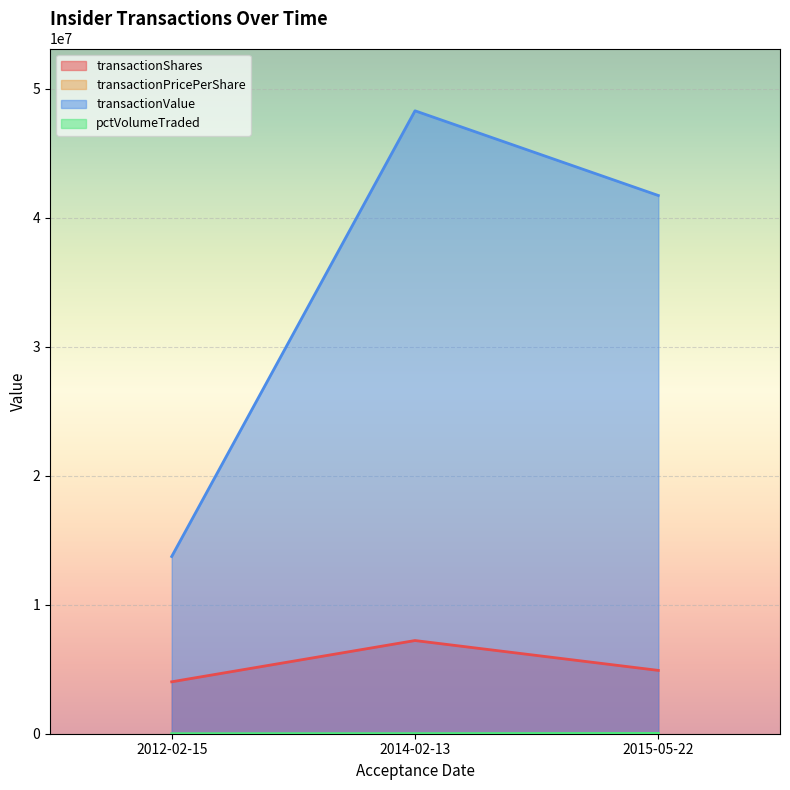

At which label does transactionPricePerShare reach its peak?

2015-05-22